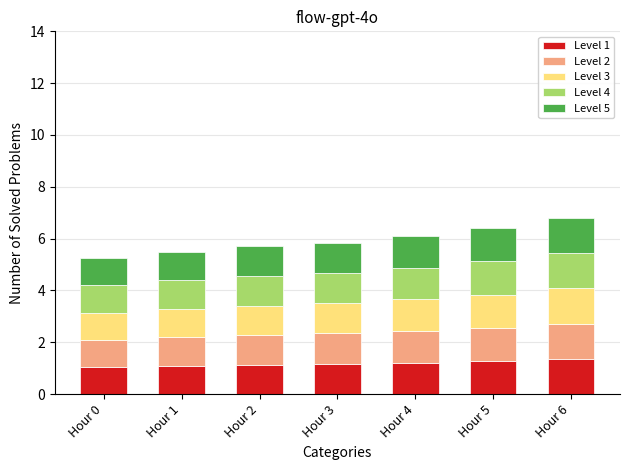

The value of Level 1 at Hour 1 is 1.1. True or false?

True